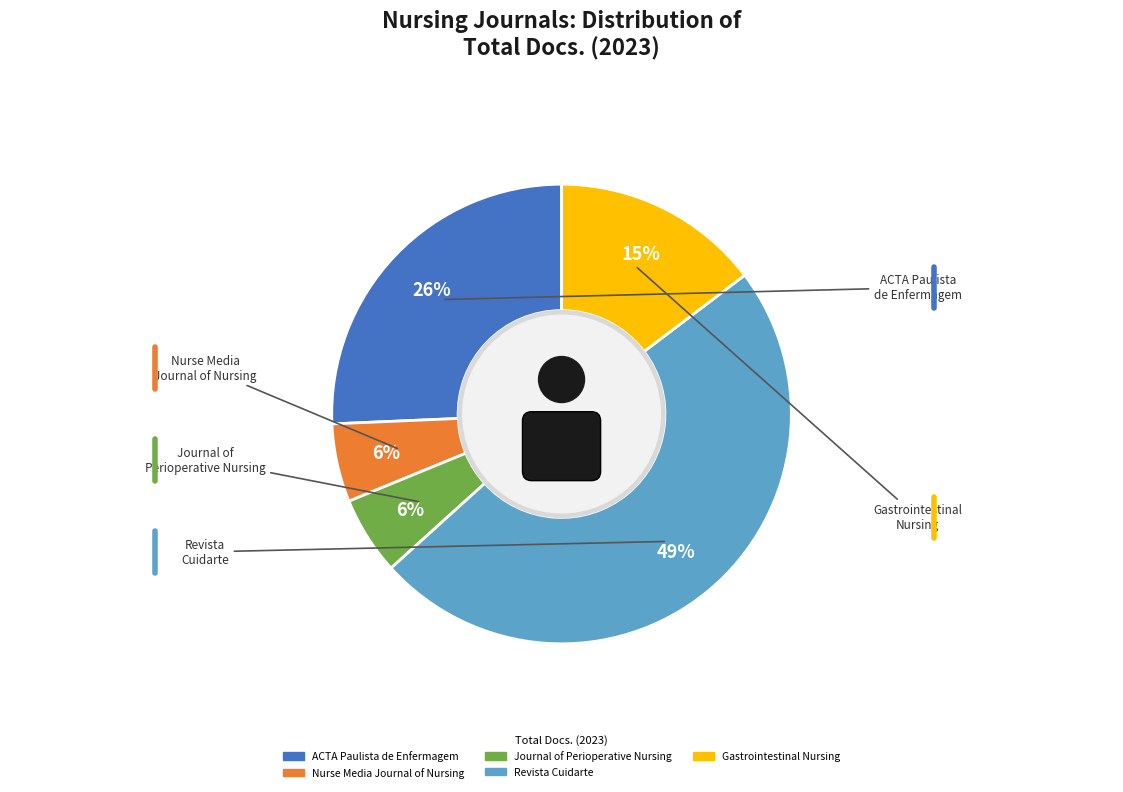

Does Journal of Perioperative Nursing account for over 50% of the chart?

No